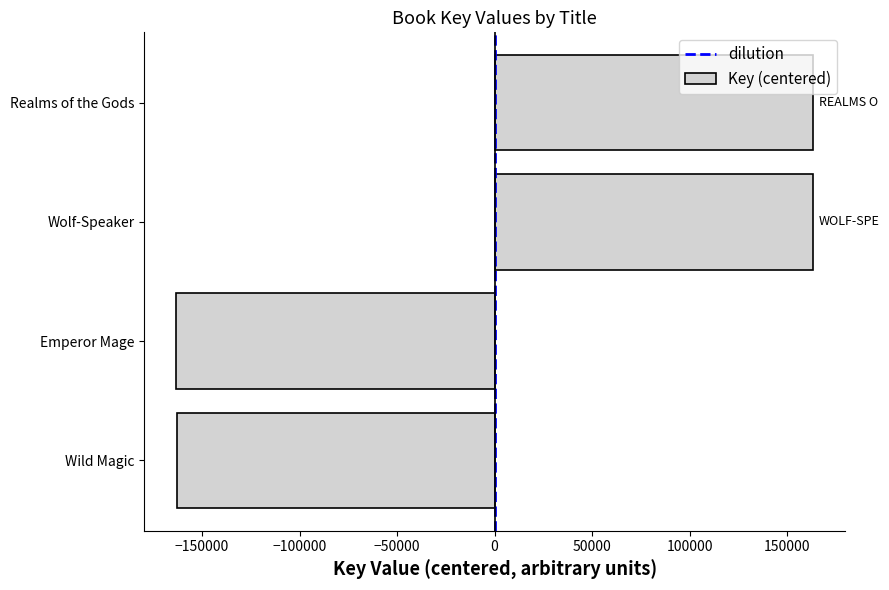

What is the difference between the values at Wild Magic and Wolf-Speaker?

326110.0